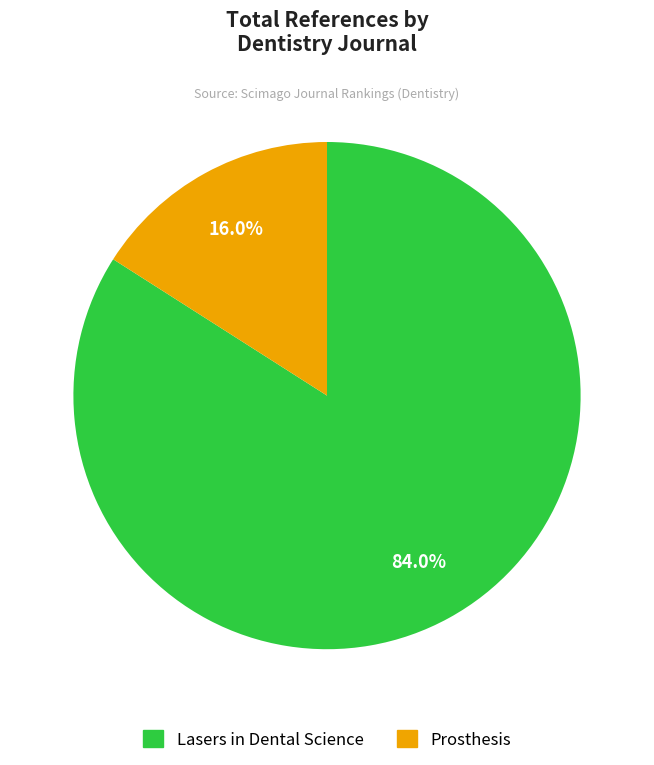

Between Lasers in Dental Science and Prosthesis, which is larger?

Lasers in Dental Science